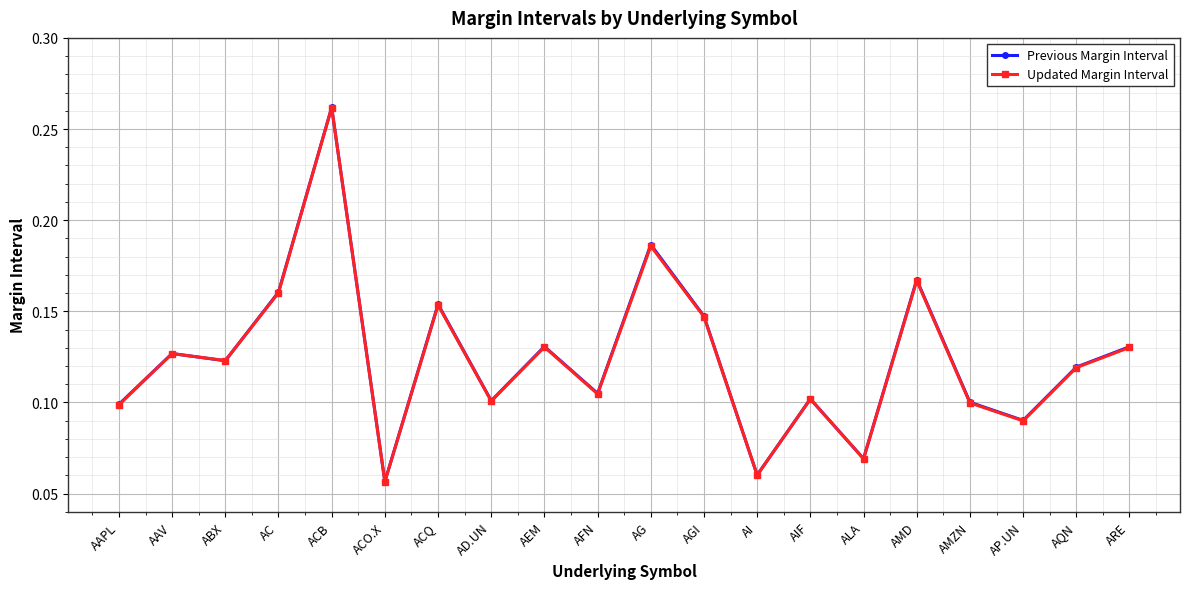

What is the label of the 2nd point from the right?

AQN